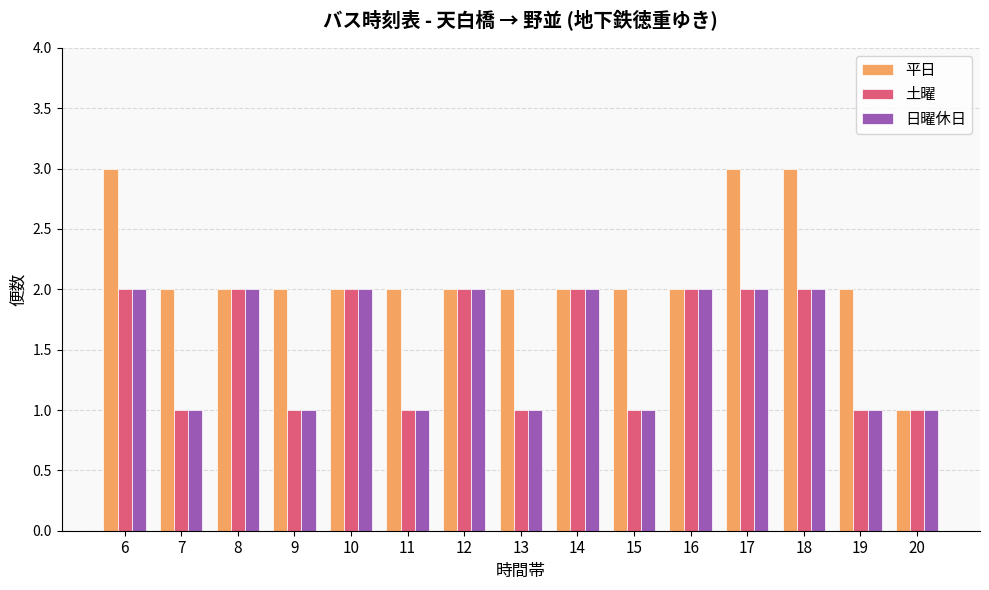

What is the value of the 平日 bar at the 8th from the left?

2